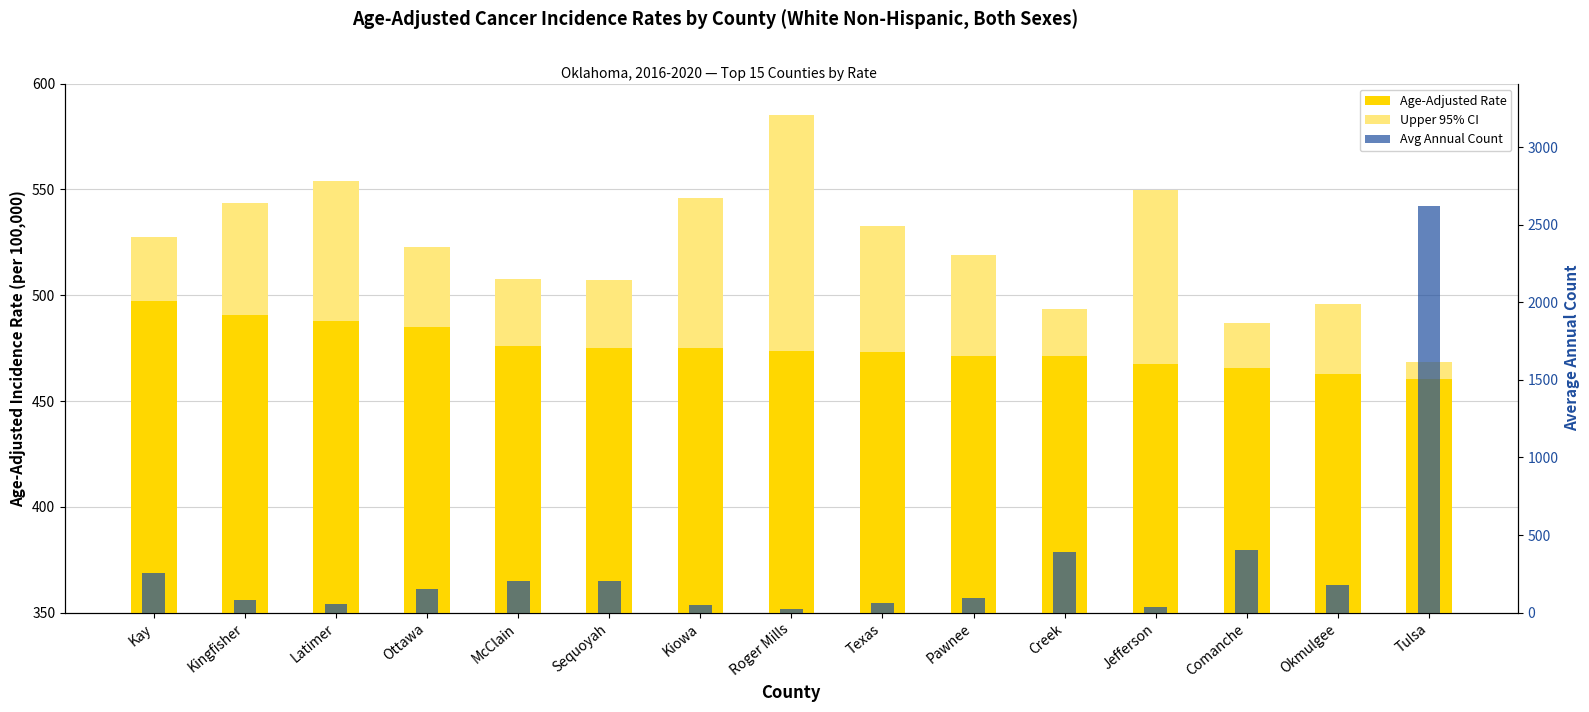

True or false: Age-Adjusted Rate has a value of 794.1 at Kay.

False